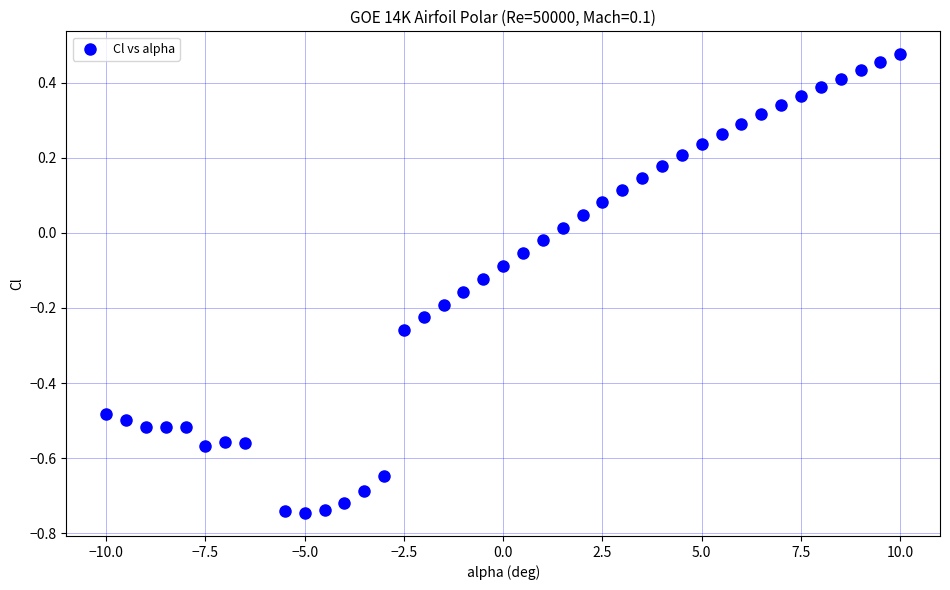

What is the range of X values (max minus min)?

20.0